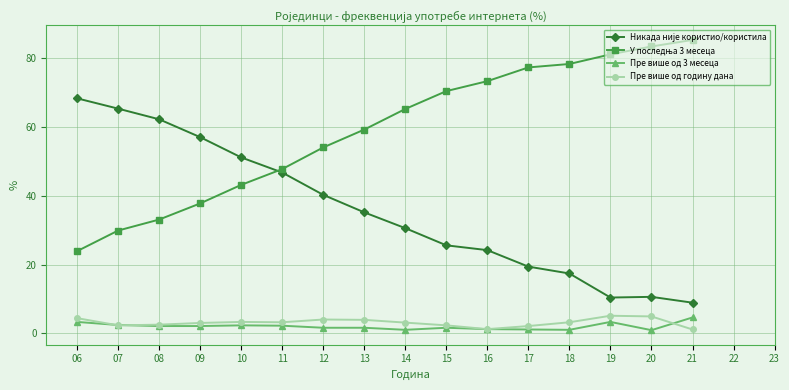

What is the value of the Пре више од годину дана point at the 1st from the left?

4.4